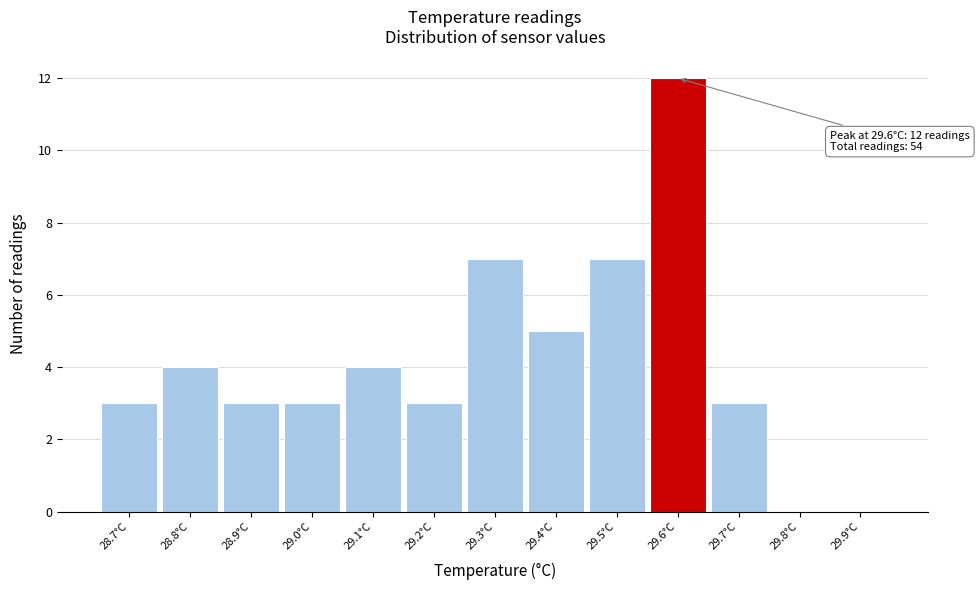

Over which range of the x-axis is the bar tallest?

29.55 to 29.65